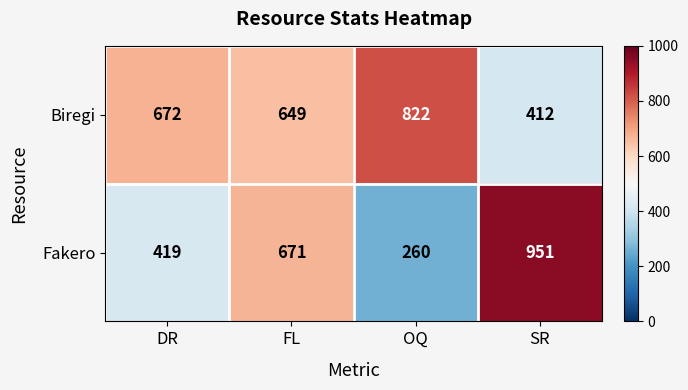

What is the difference between the second highest and second lowest values in the Biregi series?

23